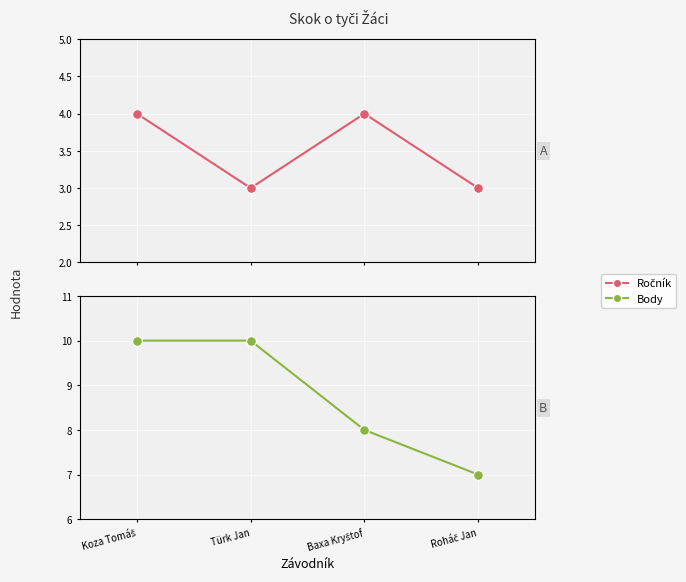

What is the total value across all series at Türk Jan?

13